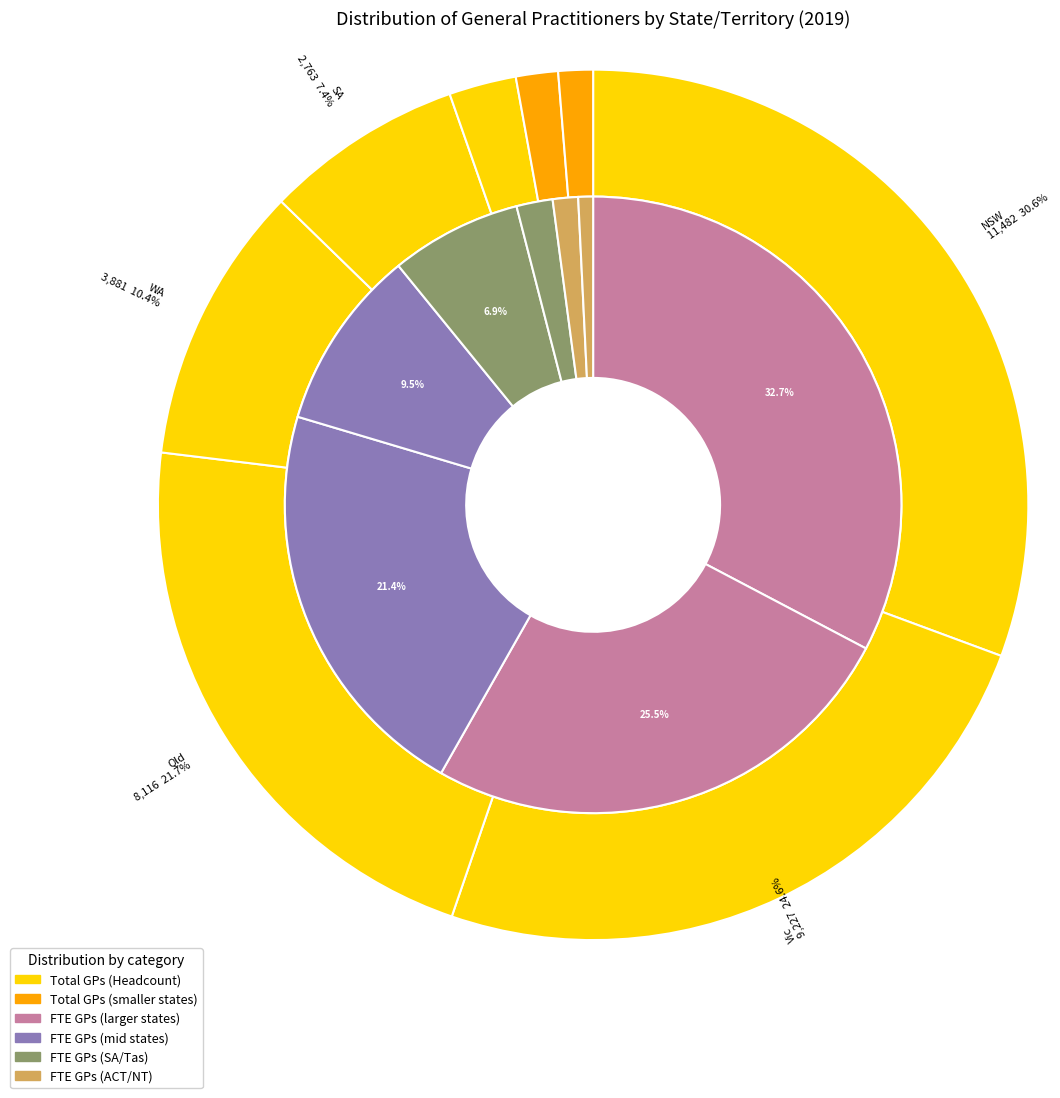

Is there any slice that represents more than half of the pie?

No